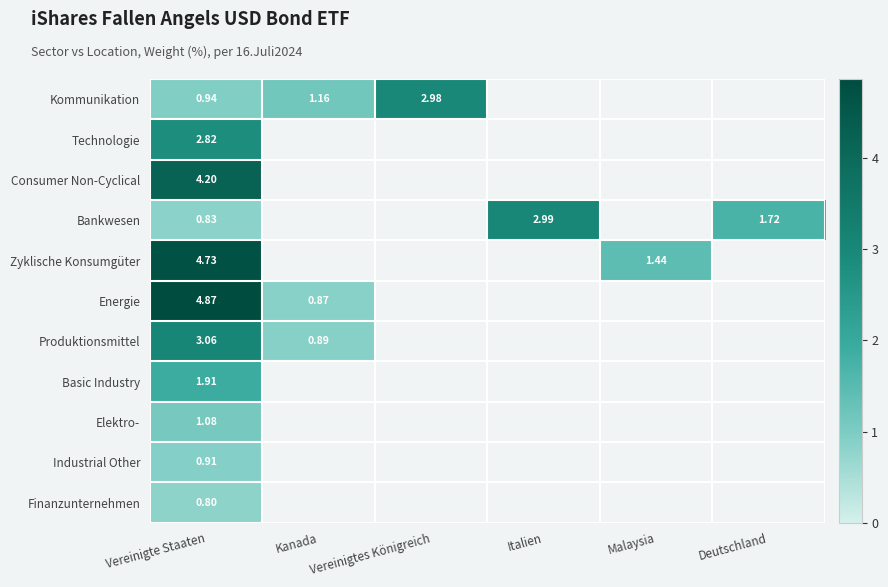

How many values in Technologie are above zero?

1